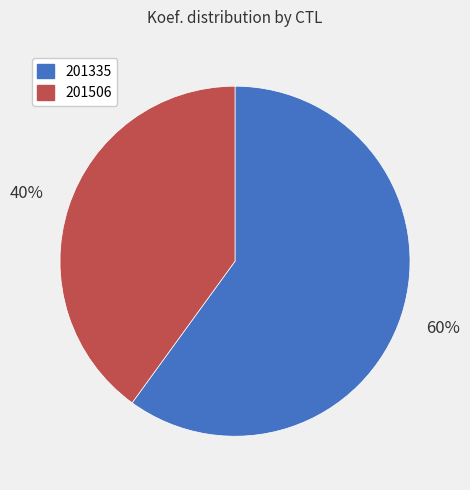

Which category has the biggest portion of the pie?

201335